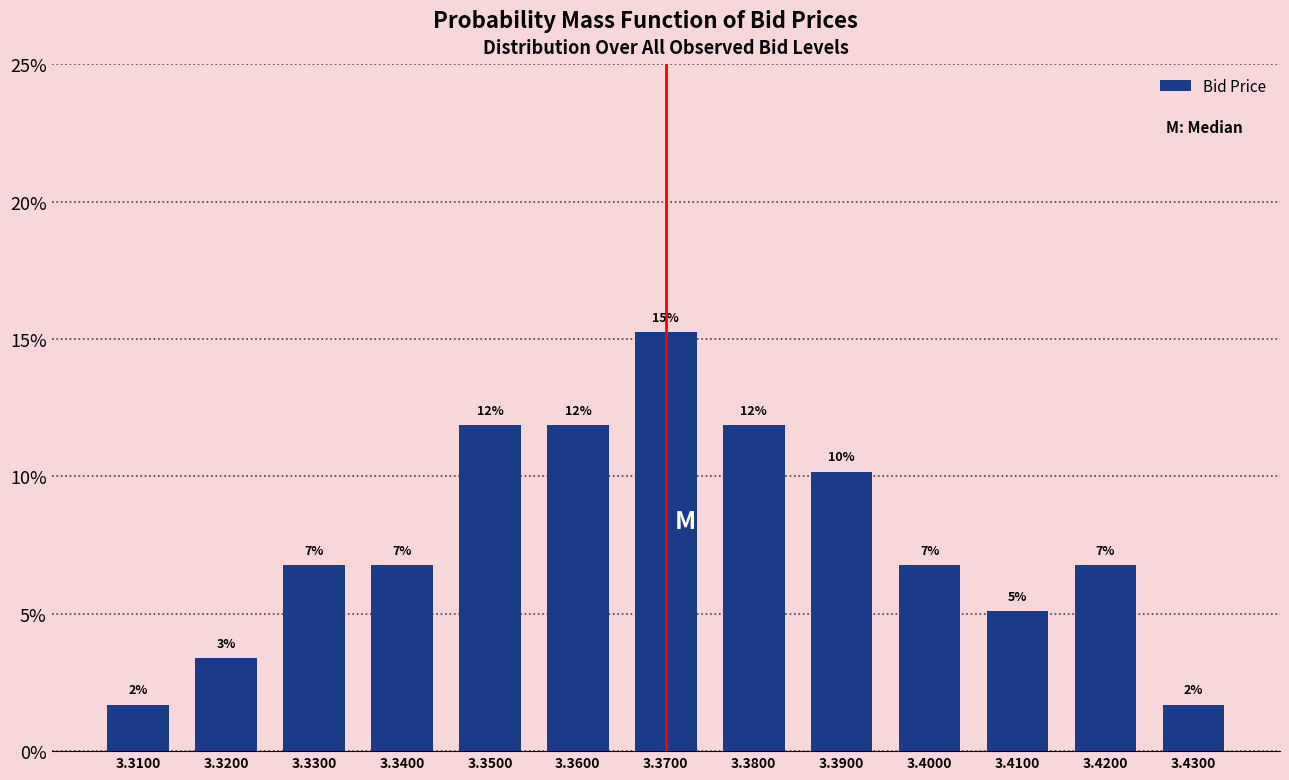

How many bars are there in total?

13